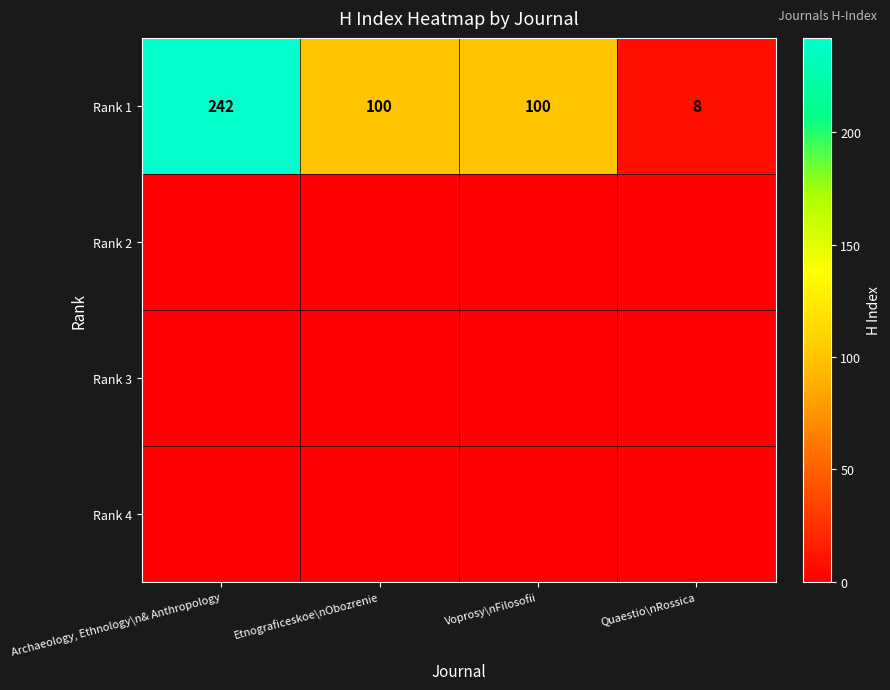

What is the approximate value of Rank 1 at Archaeology, Ethnology\n& Anthropology?

242